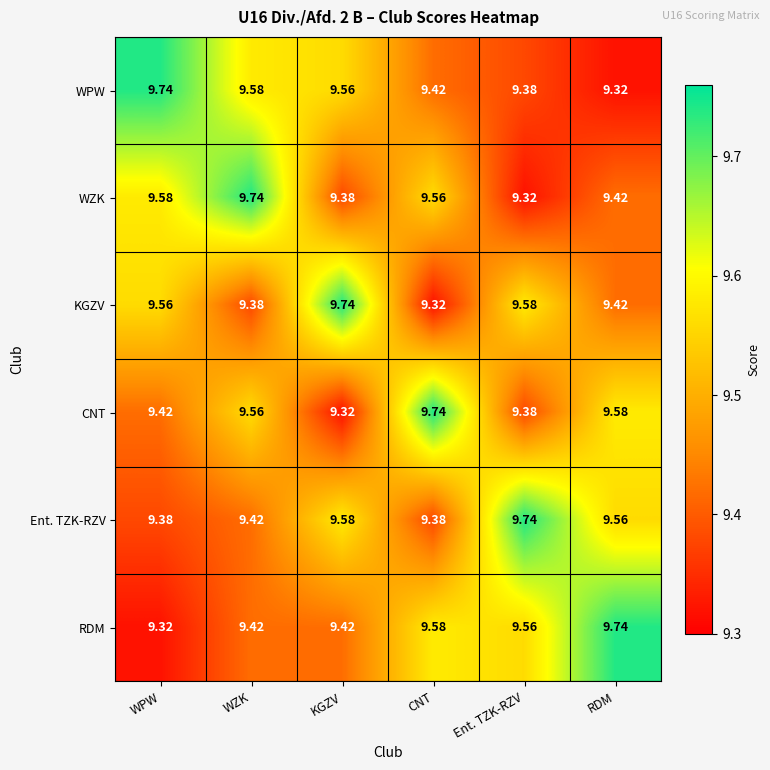

Where is KGZV nearest to the value 9?

CNT